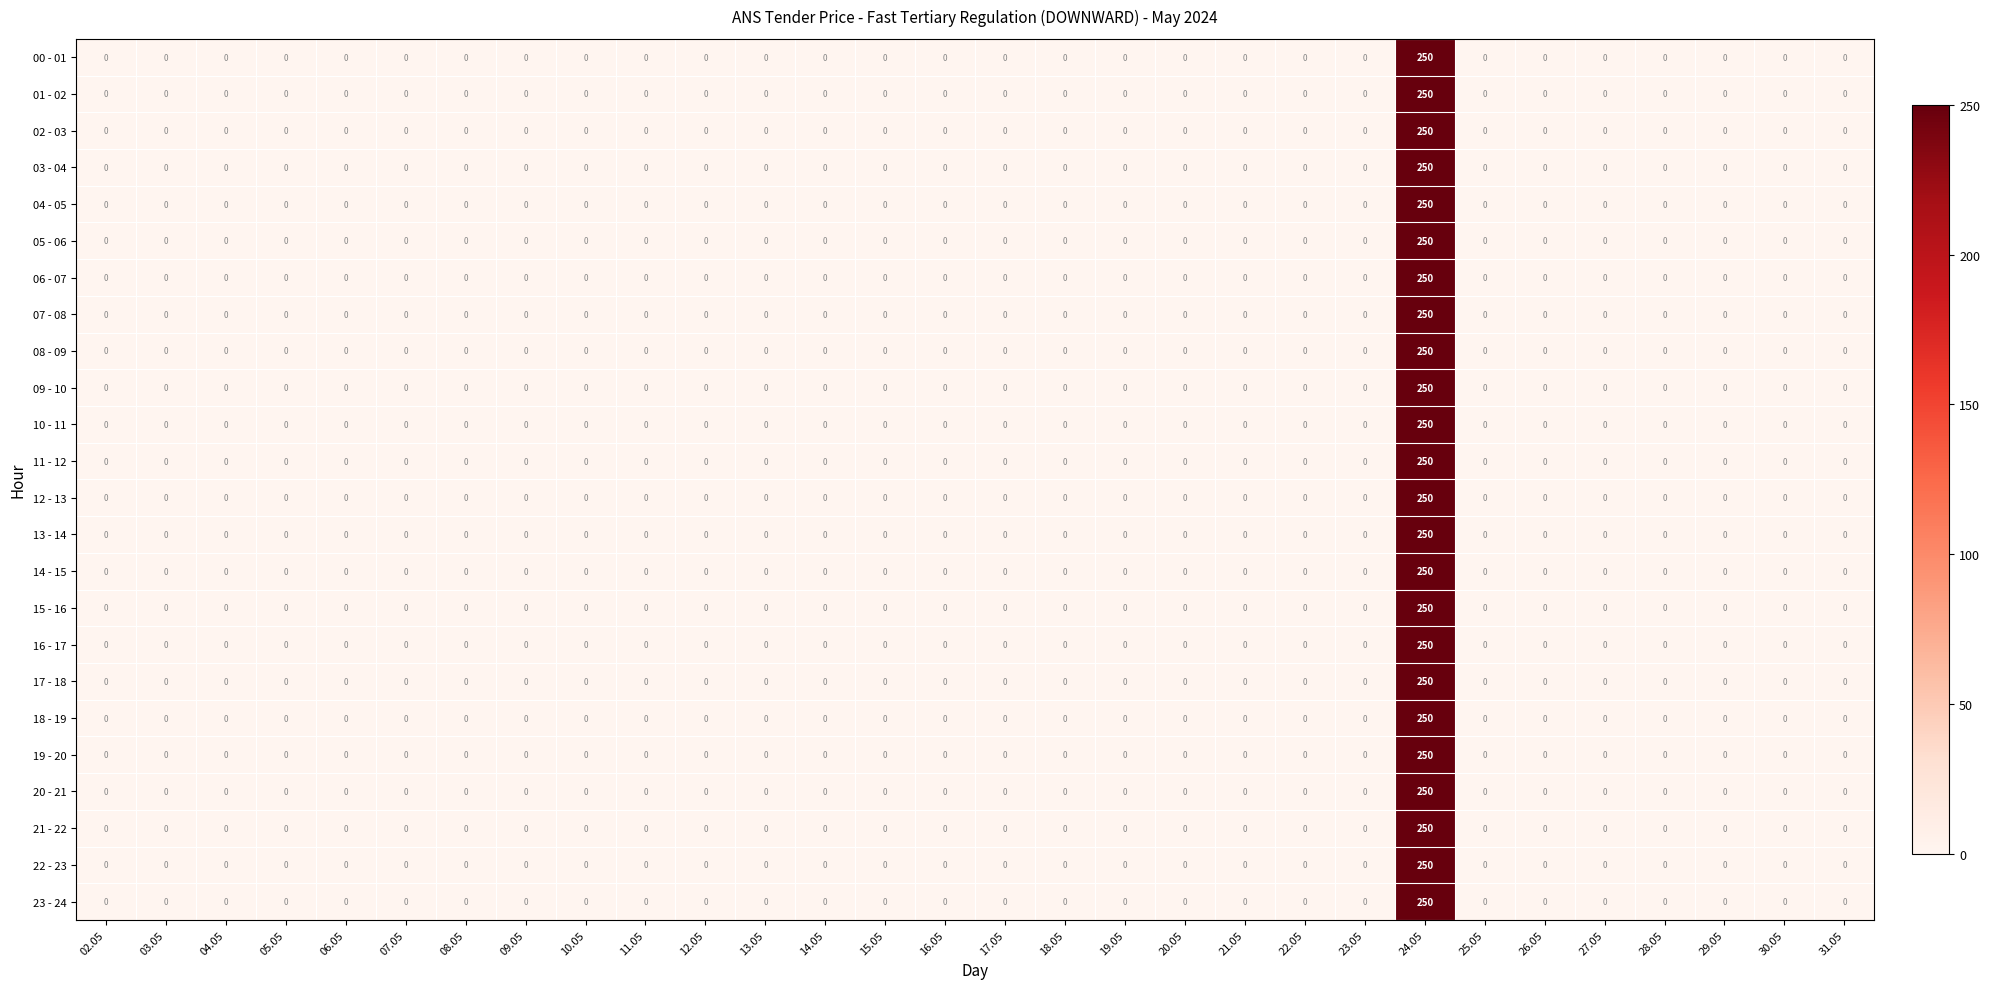

What is the difference between the maximum and minimum values in the 22 - 23 series?

250